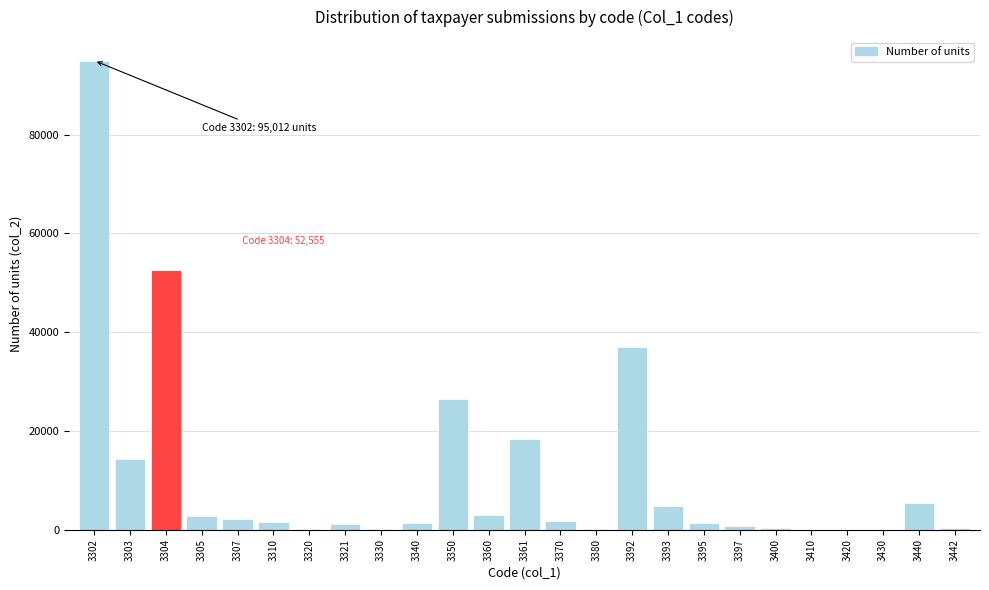

At which label is the value closest to 47506?

3304